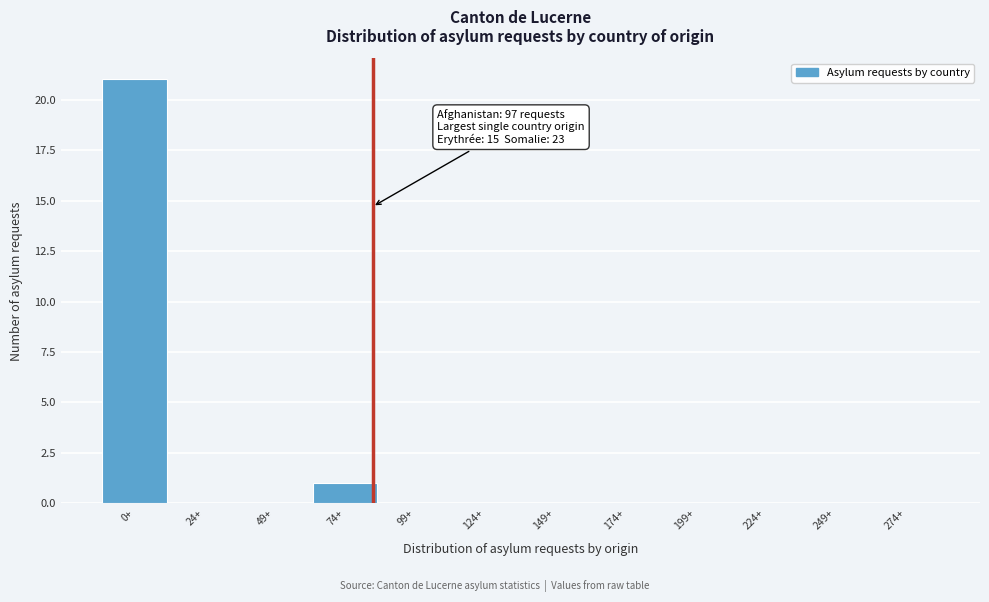

Reading right to left, what are all the values shown in this chart?

274+=0	249+=0	224+=0	199+=0	174+=0	149+=0	124+=0	99+=0	74+=1	49+=0	24+=0	0+=21